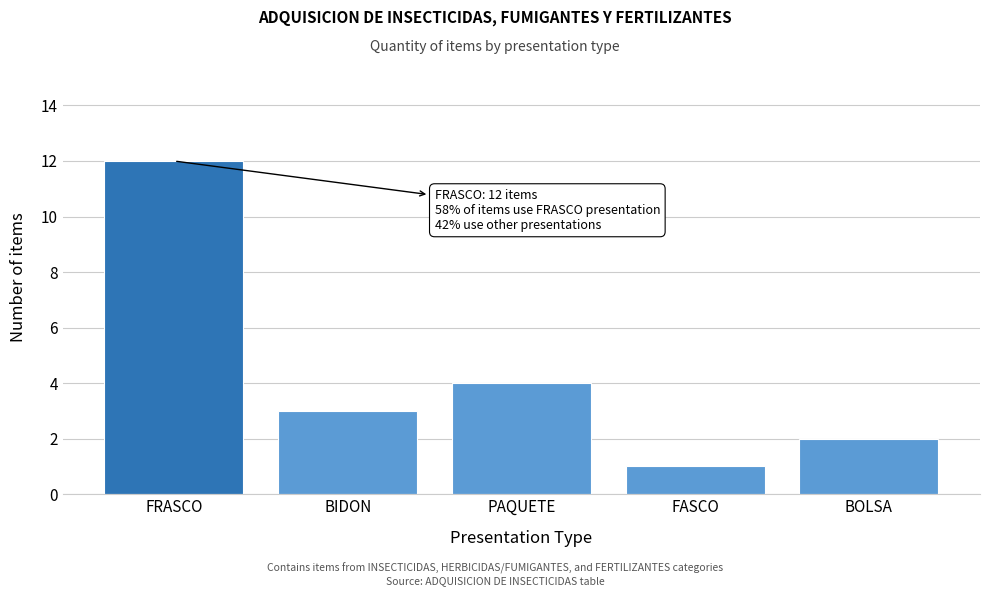

Reading left to right, transcribe all the data shown in this chart.

FRASCO=12	BIDON=3	PAQUETE=4	FASCO=1	BOLSA=2